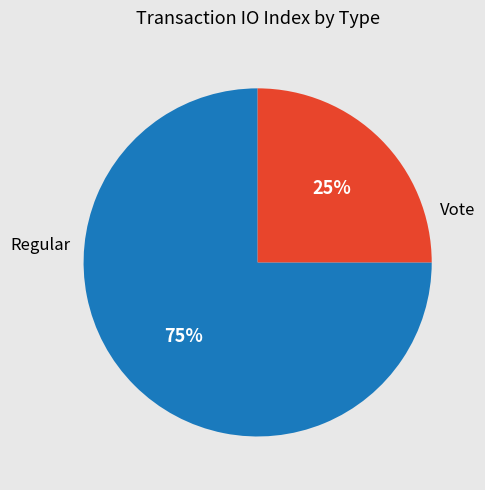

Do Vote and Regular together represent more than half of the pie?

Yes